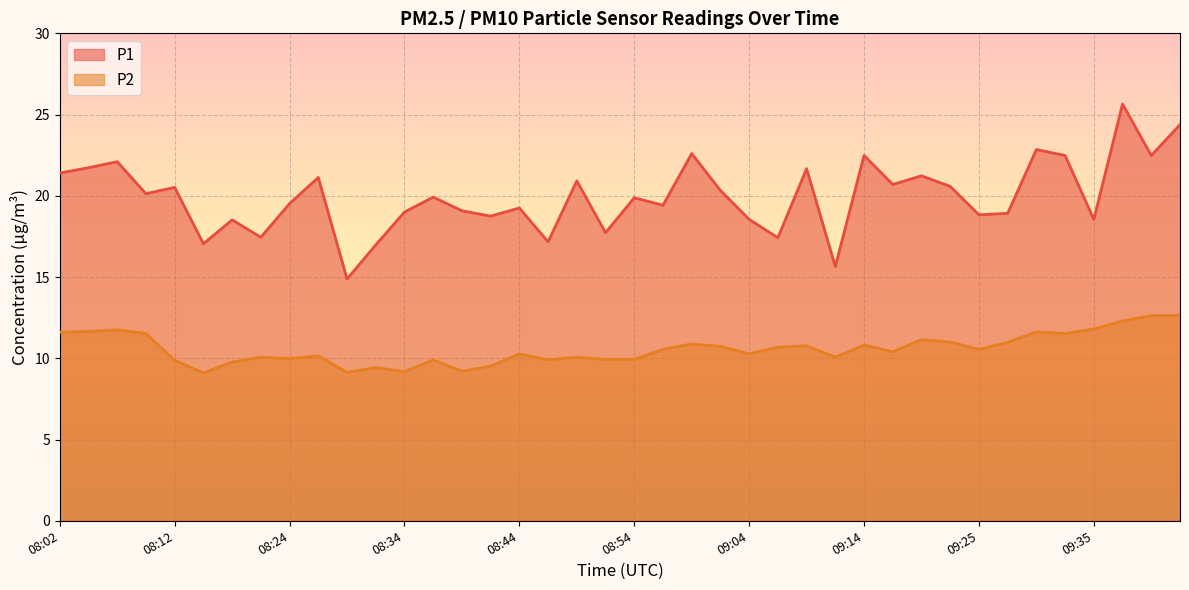

At how many categories does at least one series exceed 19?

25